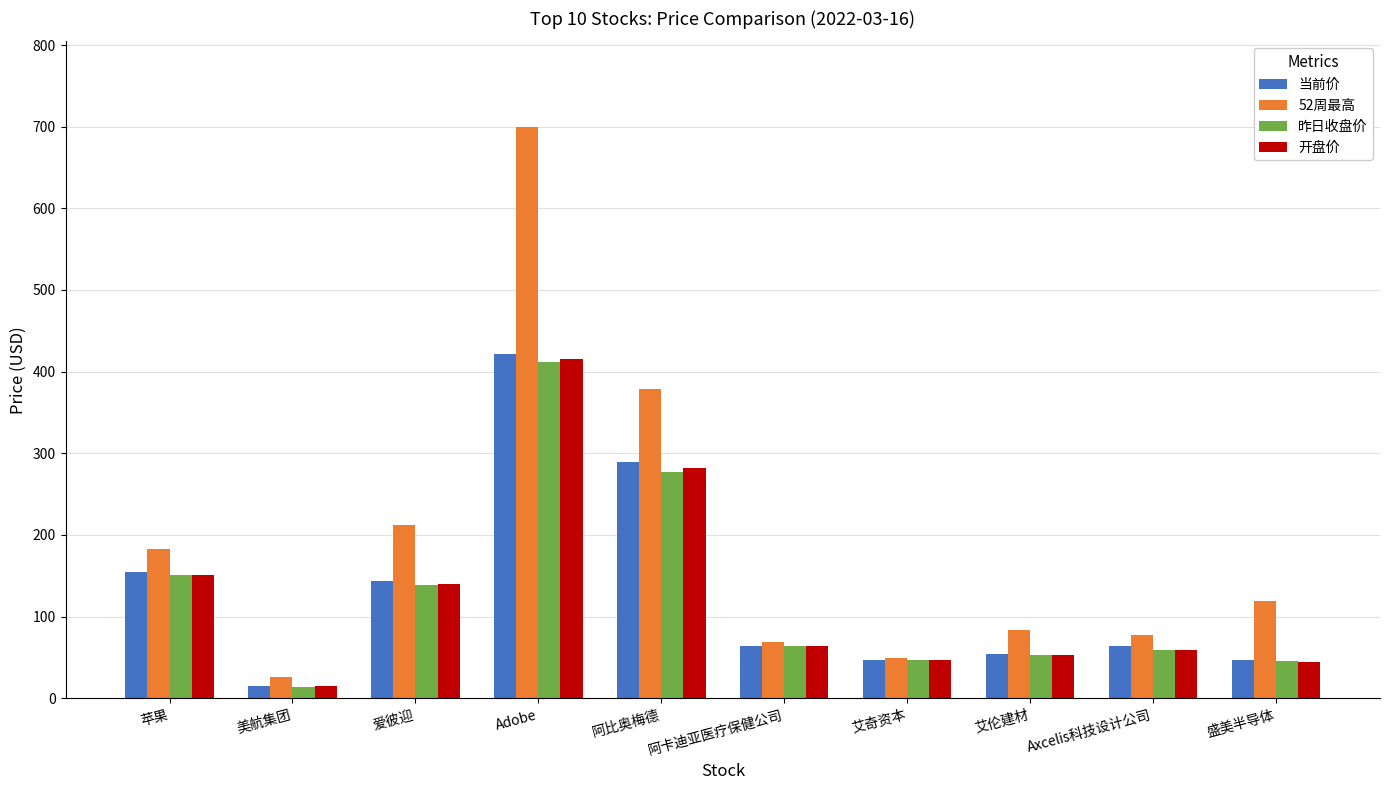

At which label does 当前价 reach its peak?

Adobe